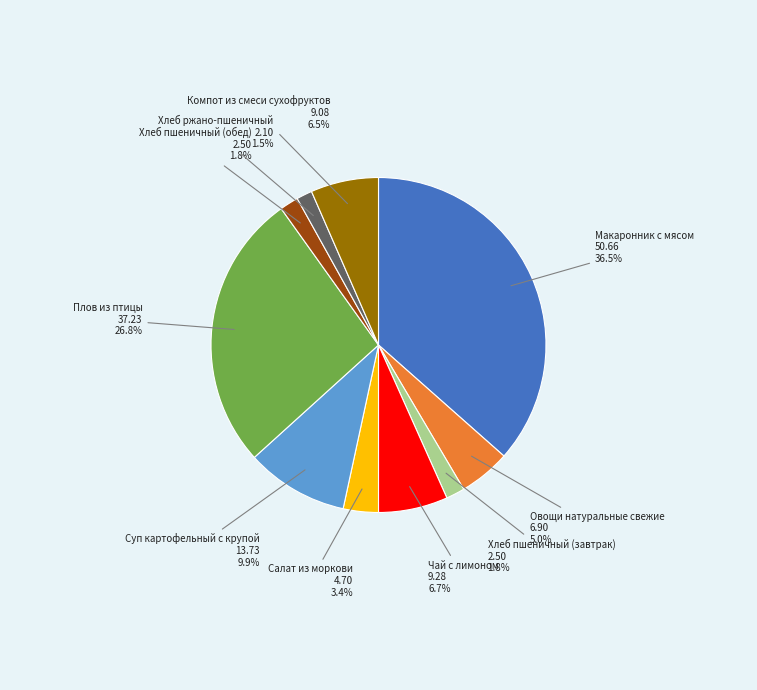

Does any single category account for the majority?

No